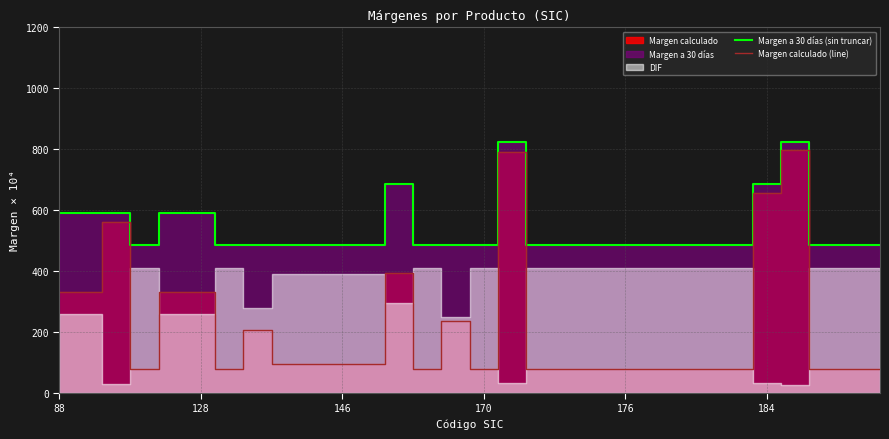

True or false: Margen calculado (line) and Margen a 30 días (sin truncar) cross at least once.

False